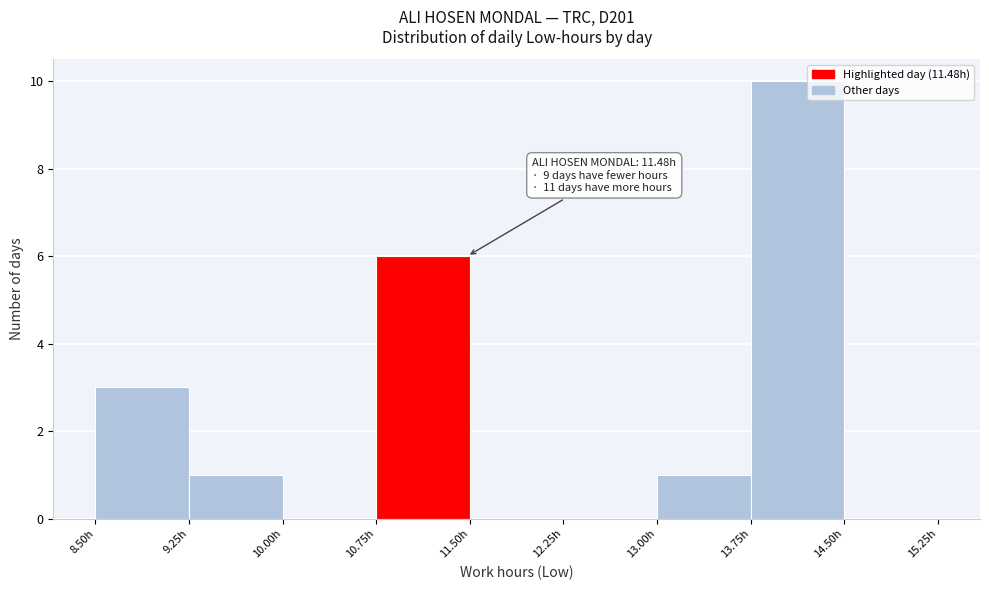

Which range on the x-axis has the tallest bar?

13.75 to 14.50